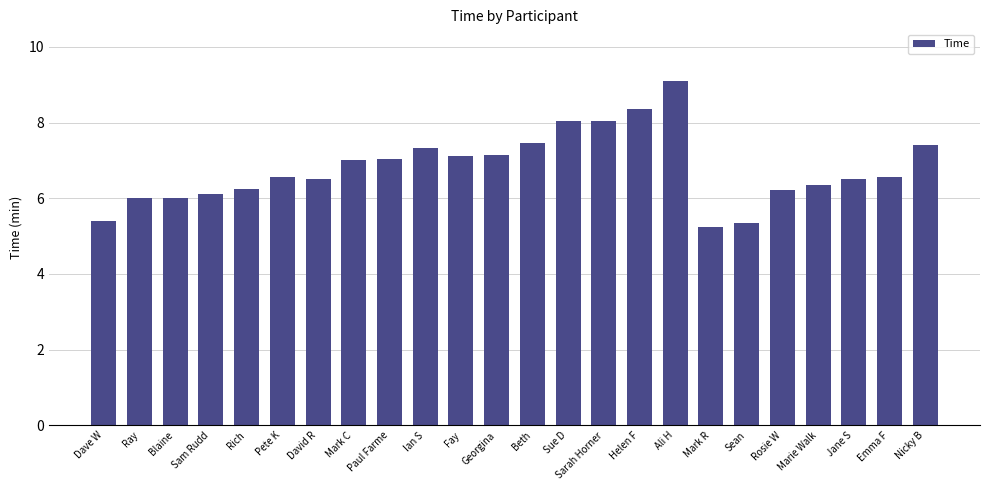

True or false: the data shows 7.0 at Mark C.

True